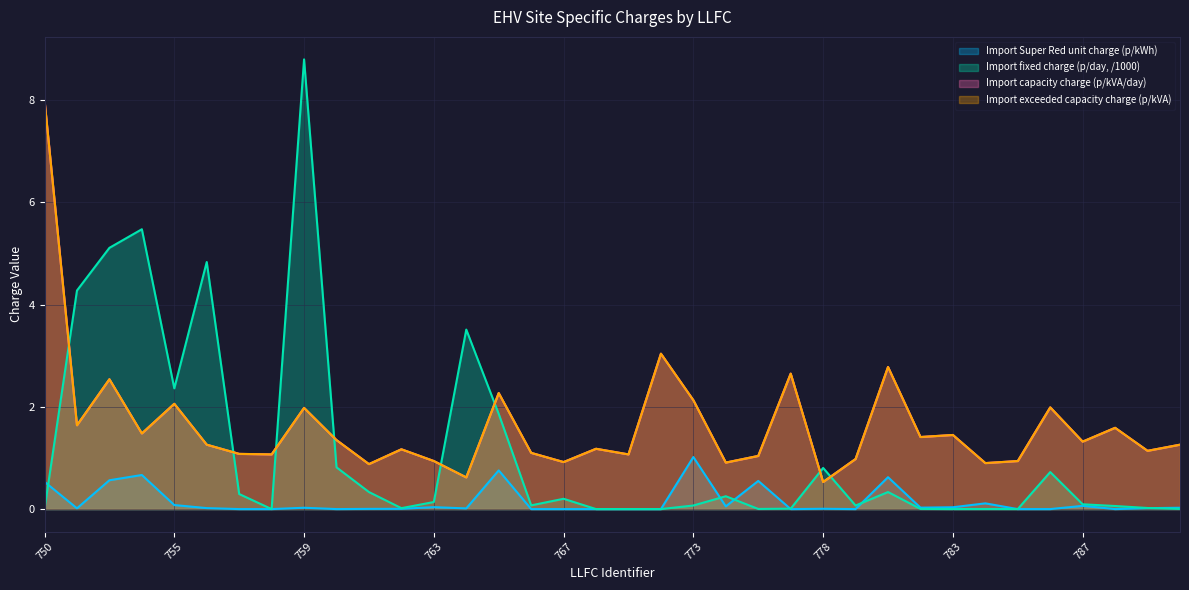

In Import exceeded capacity charge (p/kVA), how many points are higher than both neighbors (excluding endpoints)?

12